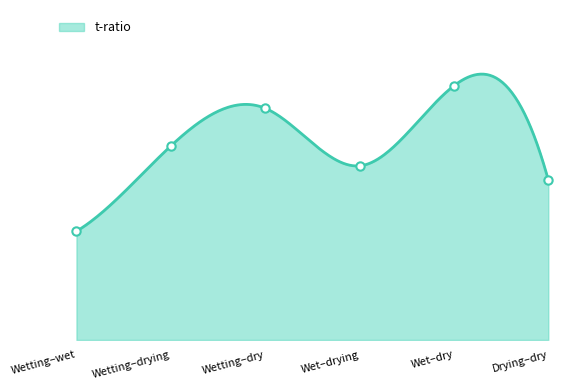

What is the change in value from Wetting–wet to Wetting–drying?

+5.7